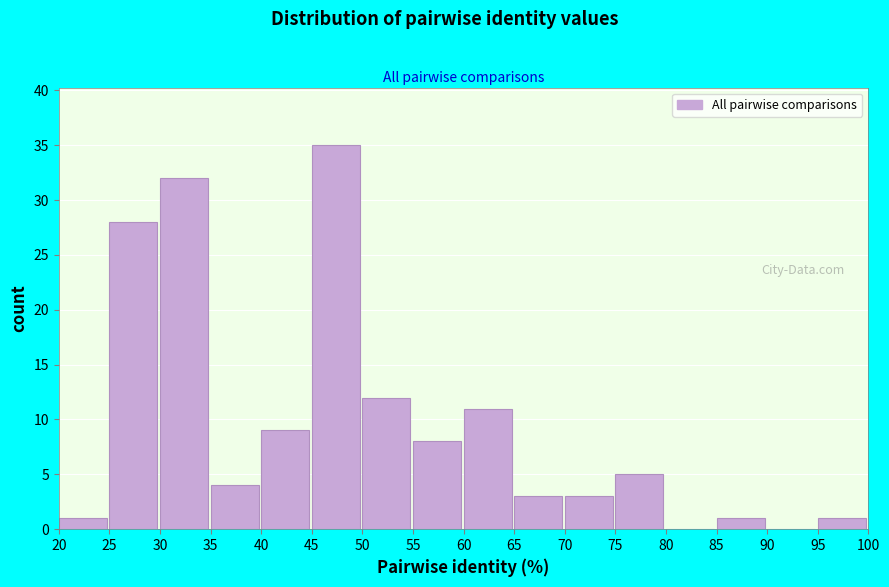

Over which range of the x-axis is the bar tallest?

45 to 50